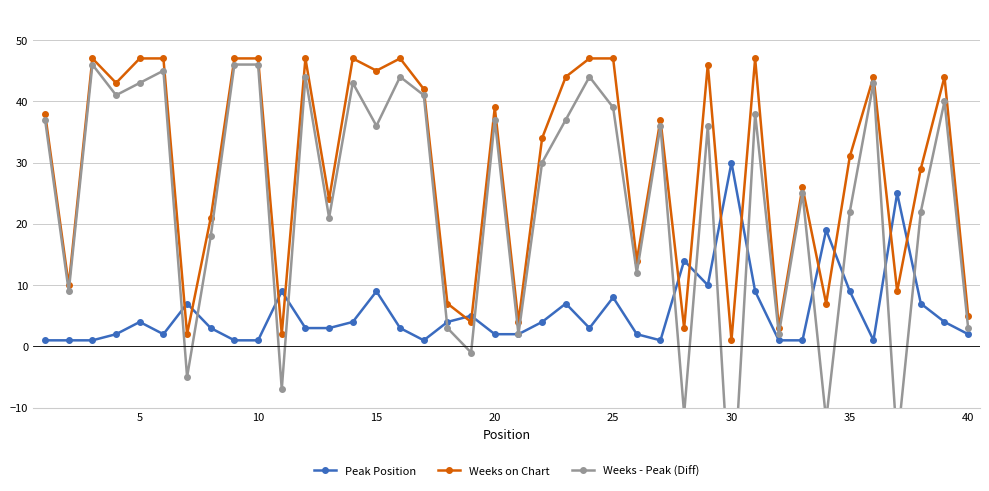

How many interior local peaks does the Peak Position series have?

11